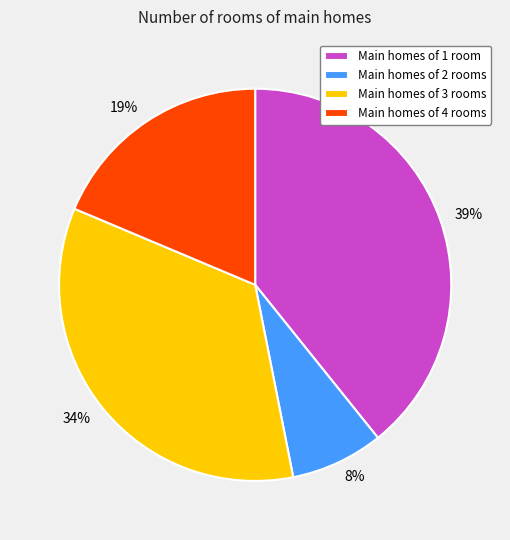

What is the largest slice in the pie chart?

Main homes of 1 room